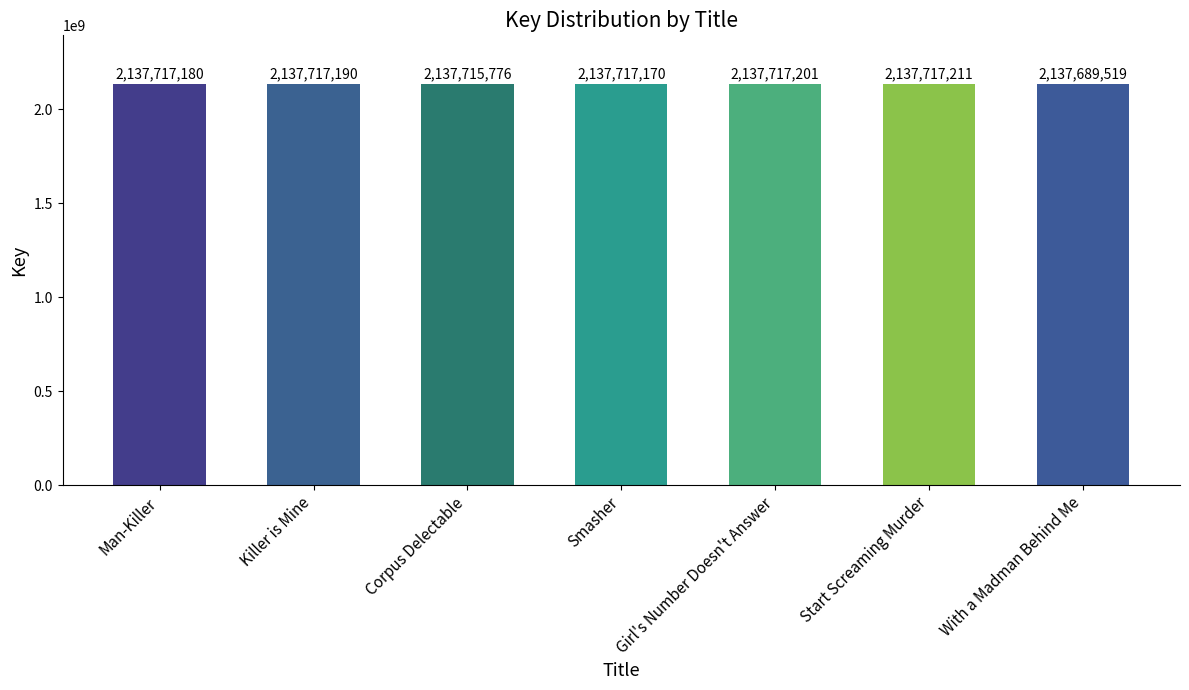

True or false: the data shows 2137715776 at Corpus Delectable.

True